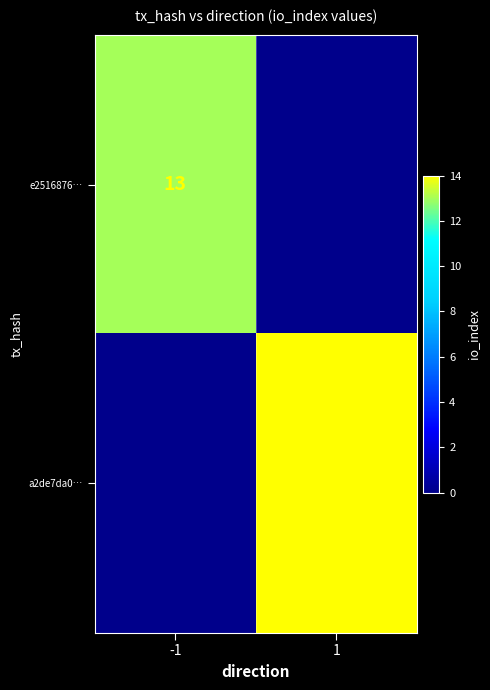

True or false: a2de7da0… has a value of 23 at 1.

False